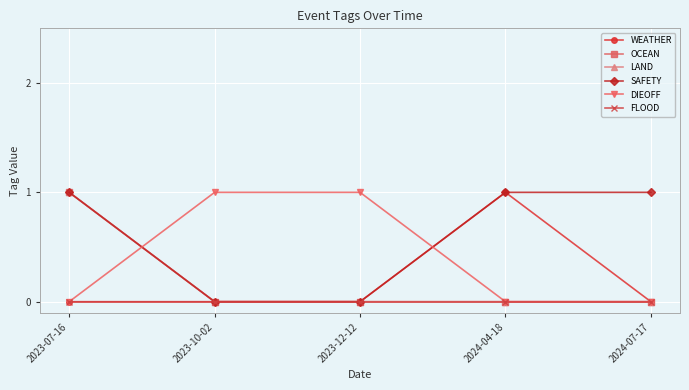

At which category does the chart reach its minimum across all series?

2023-07-16